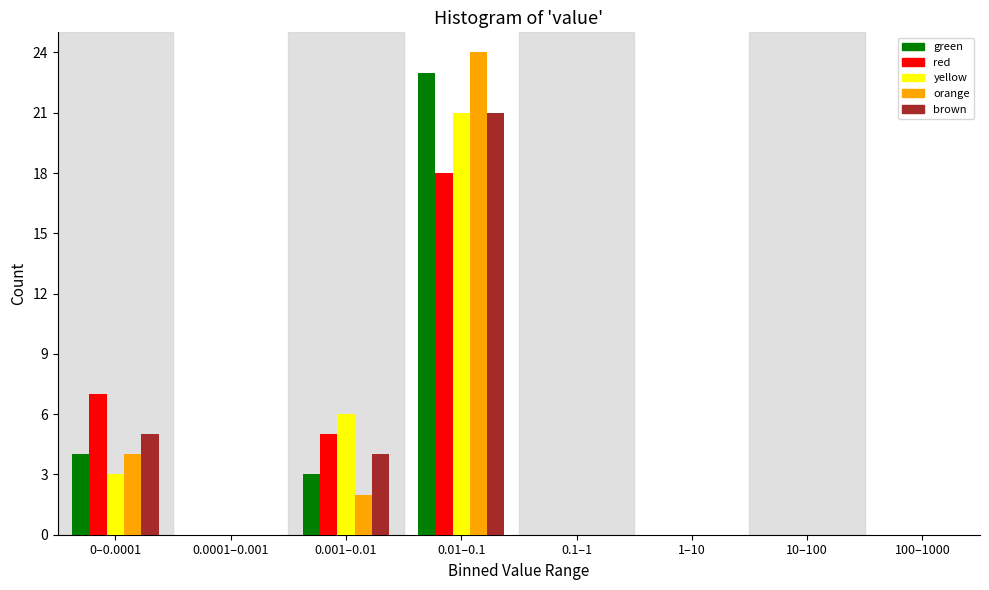

Between 0.01–0.1 and 100–1000, which series saw the biggest shift?

orange